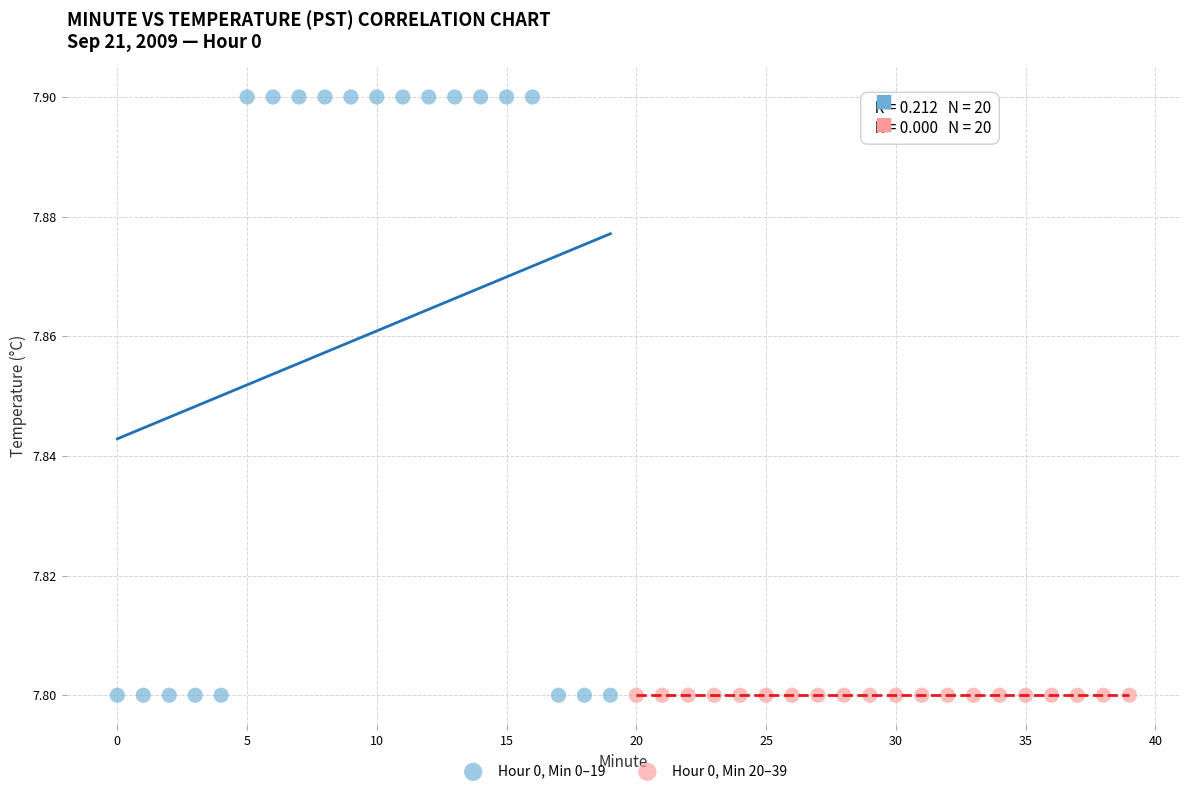

Which series contains the highest Y value?

Hour 0, Min 0–19